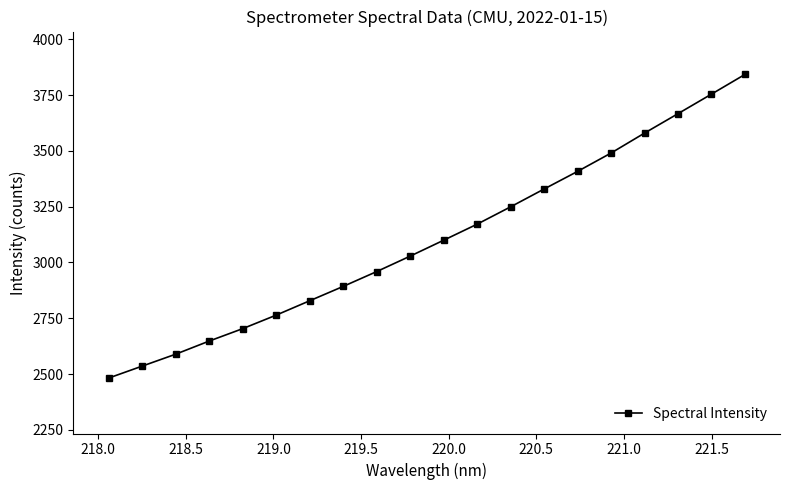

What is the average value?

3101.0